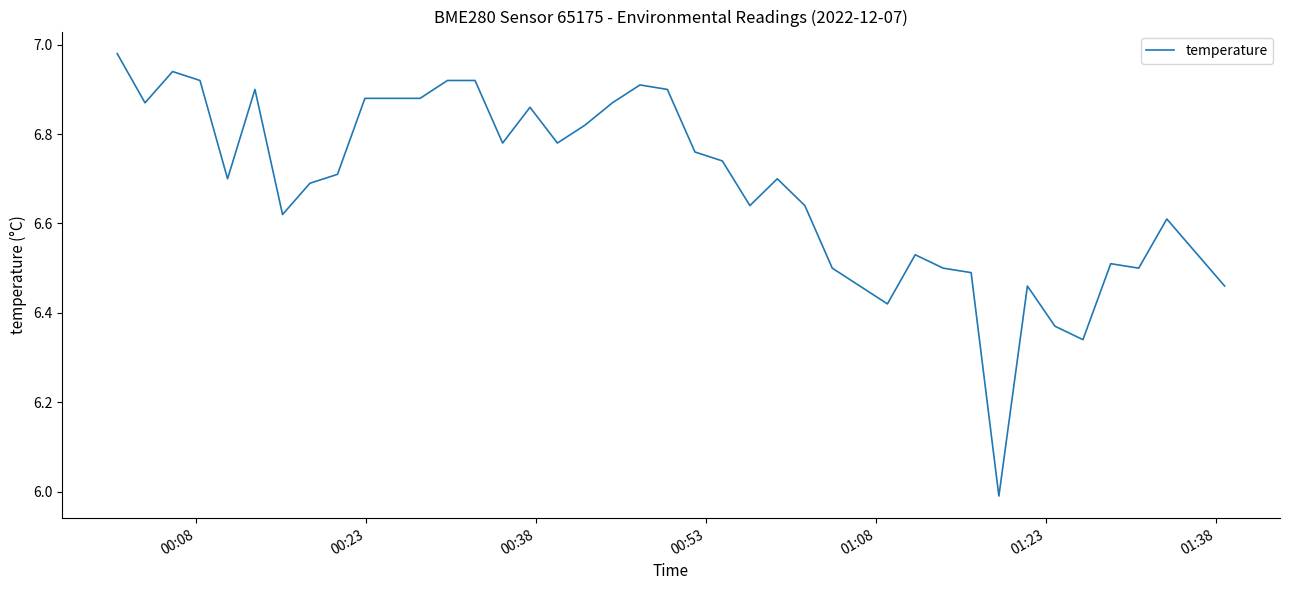

What is the difference between the maximum and minimum values?

1.0